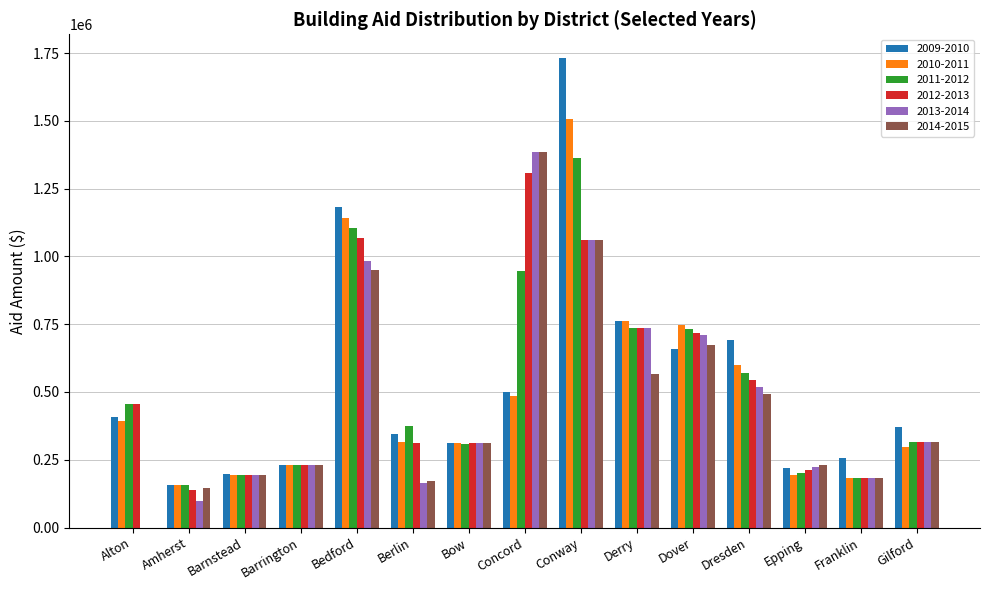

At which label does 2014-2015 reach its peak?

Concord